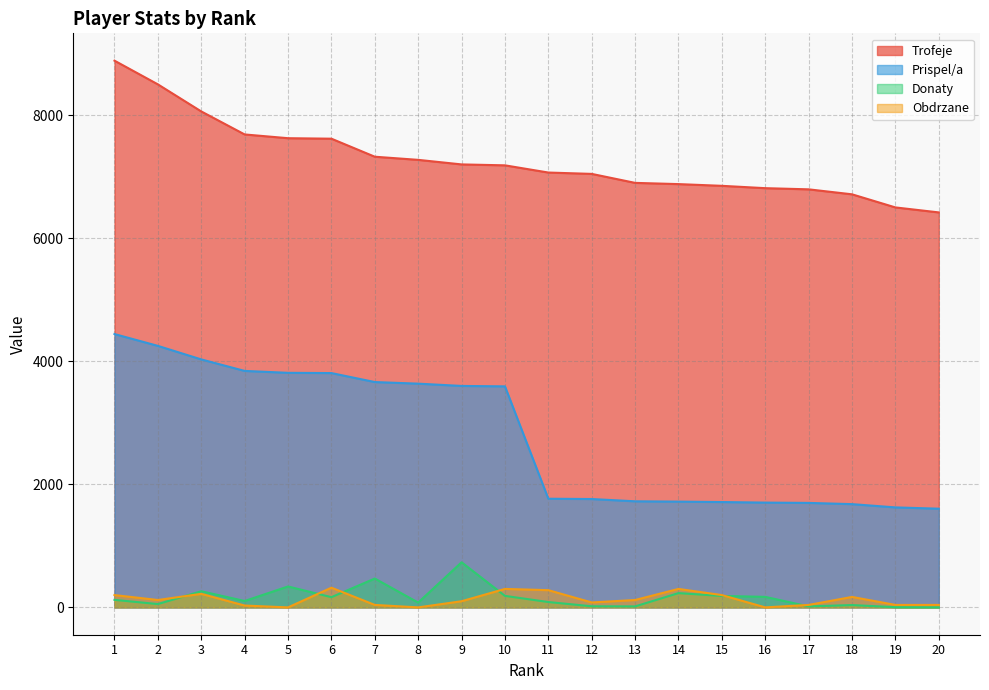

True or false: Prispel/a and Donaty intersect in this chart.

False